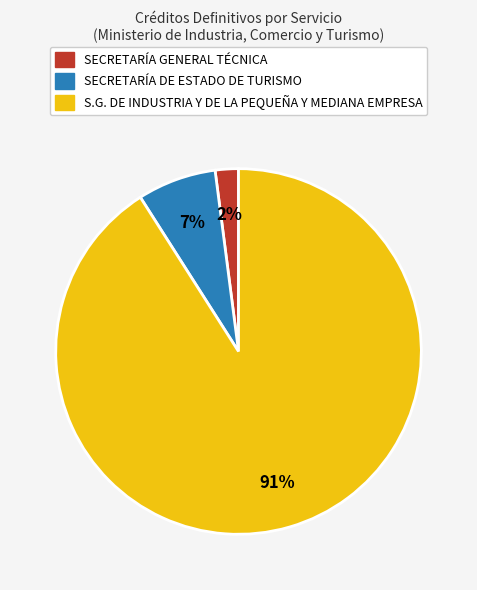

Which slice is the smallest?

SECRETARÍA GENERAL TÉCNICA